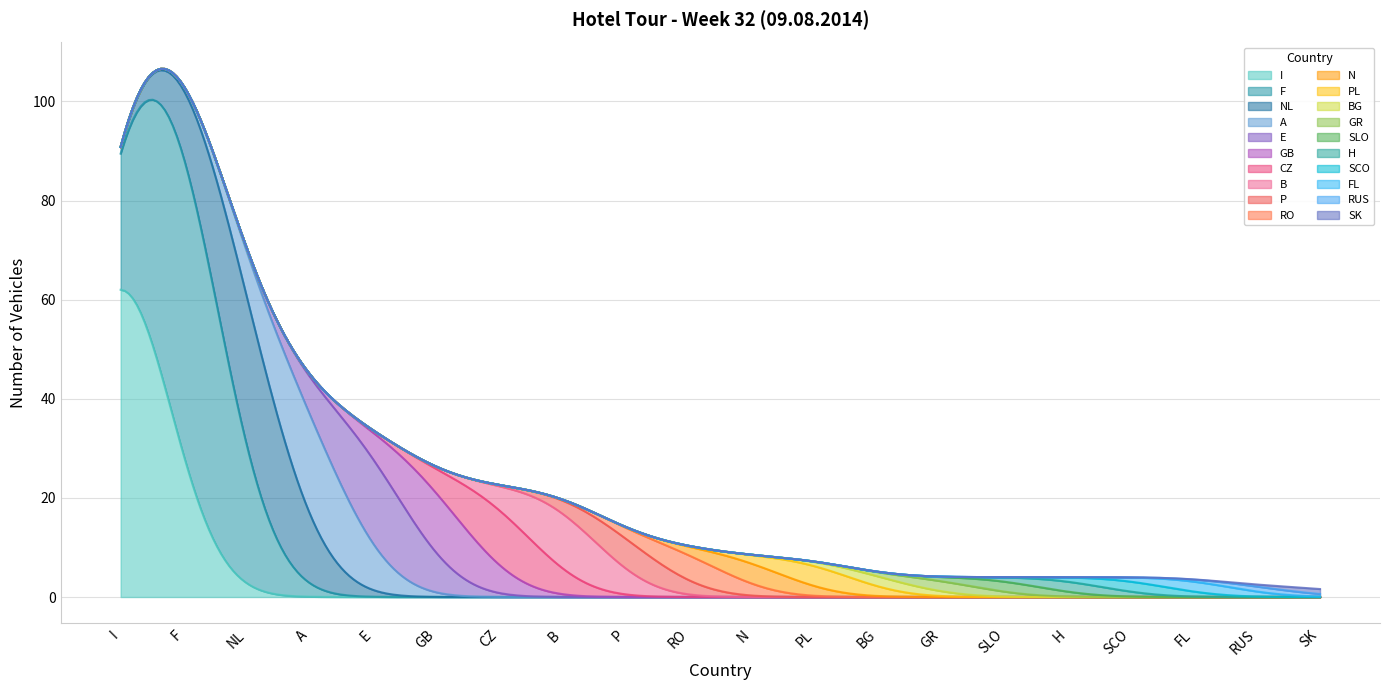

Does the chart display data point markers on the line(s)?

No